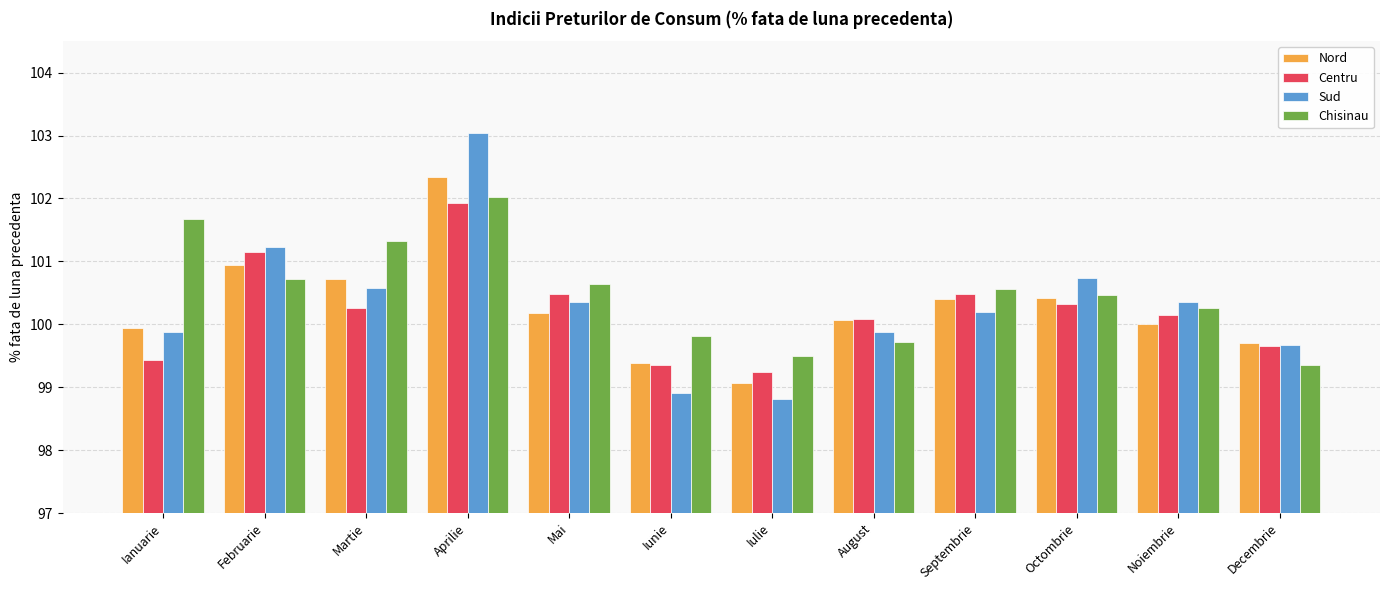

Is the value of Centru at Februarie greater than the value of Sud at August?

Yes